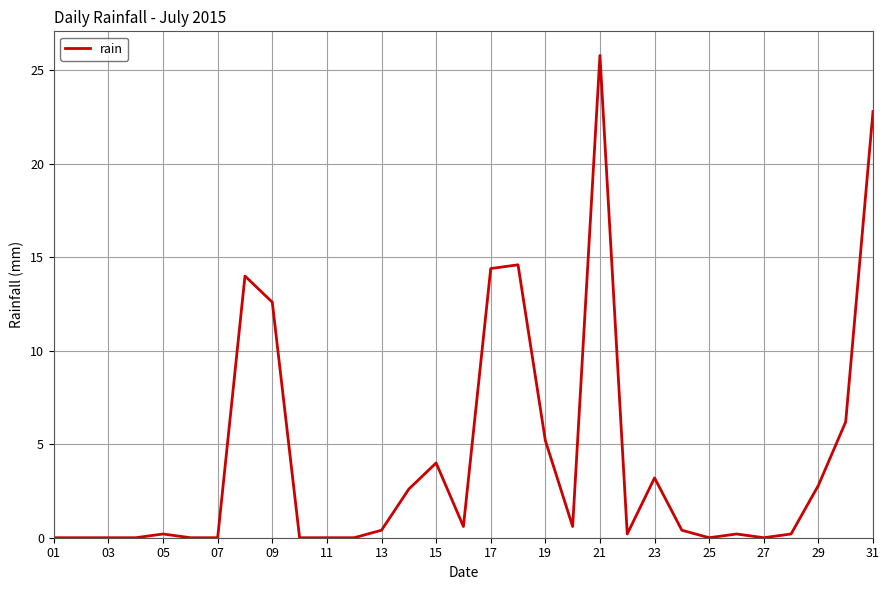

What is the maximum value shown in the chart?

25.8